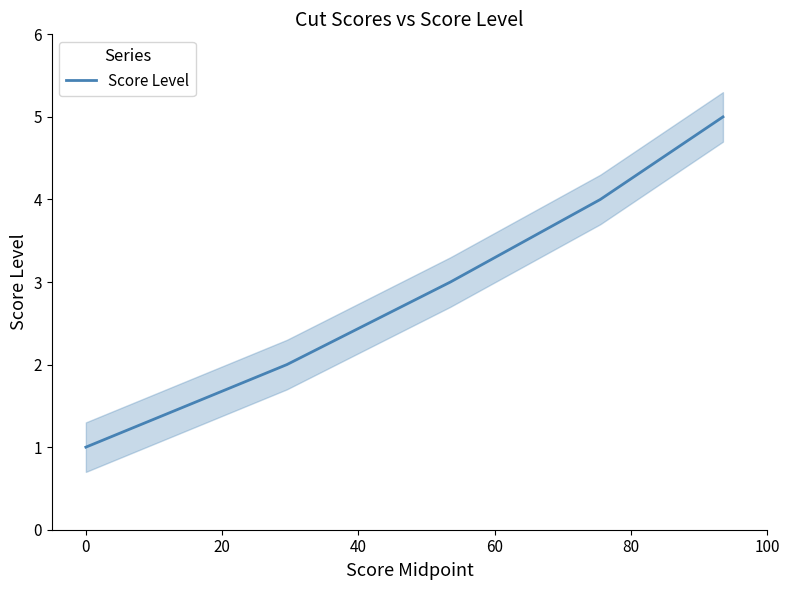

What is the value of the 1st point from the left?

1